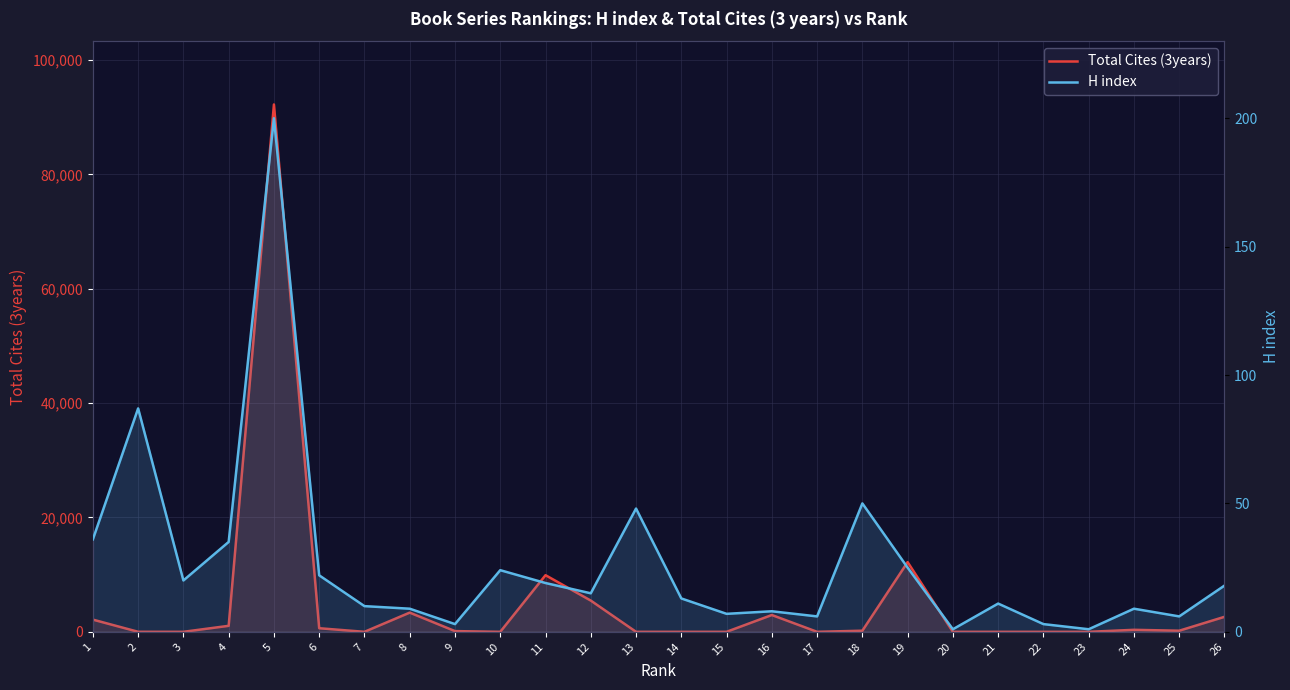

How many interior local peaks does the Total Cites (3years) series have?

6